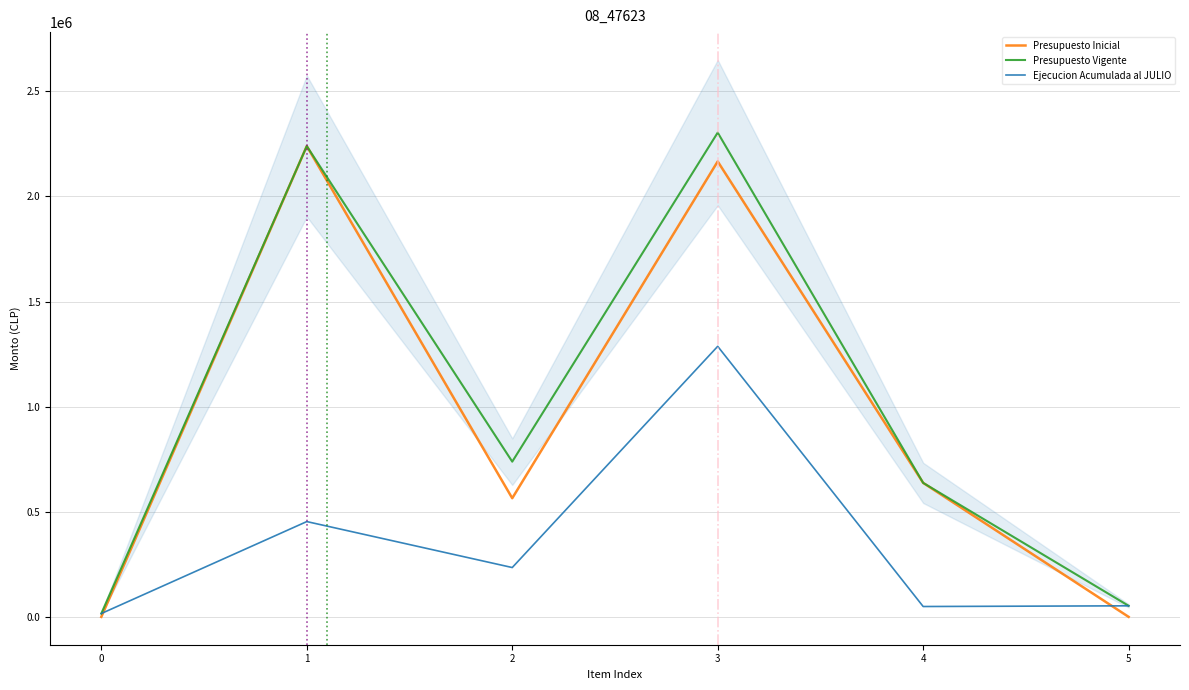

Reading left to right, transcribe all the data shown in this chart.

Presupuesto Inicial: 0=0	1=2239296	2=564440	3=2166412	4=637324	5=0
Presupuesto Vigente: 0=15864	1=2239296	2=738340	3=2303578	4=637324	5=52598
Ejecucion Acumulada al JULIO: 0=15864	1=453307	2=234697	3=1286889	4=49280	5=52598